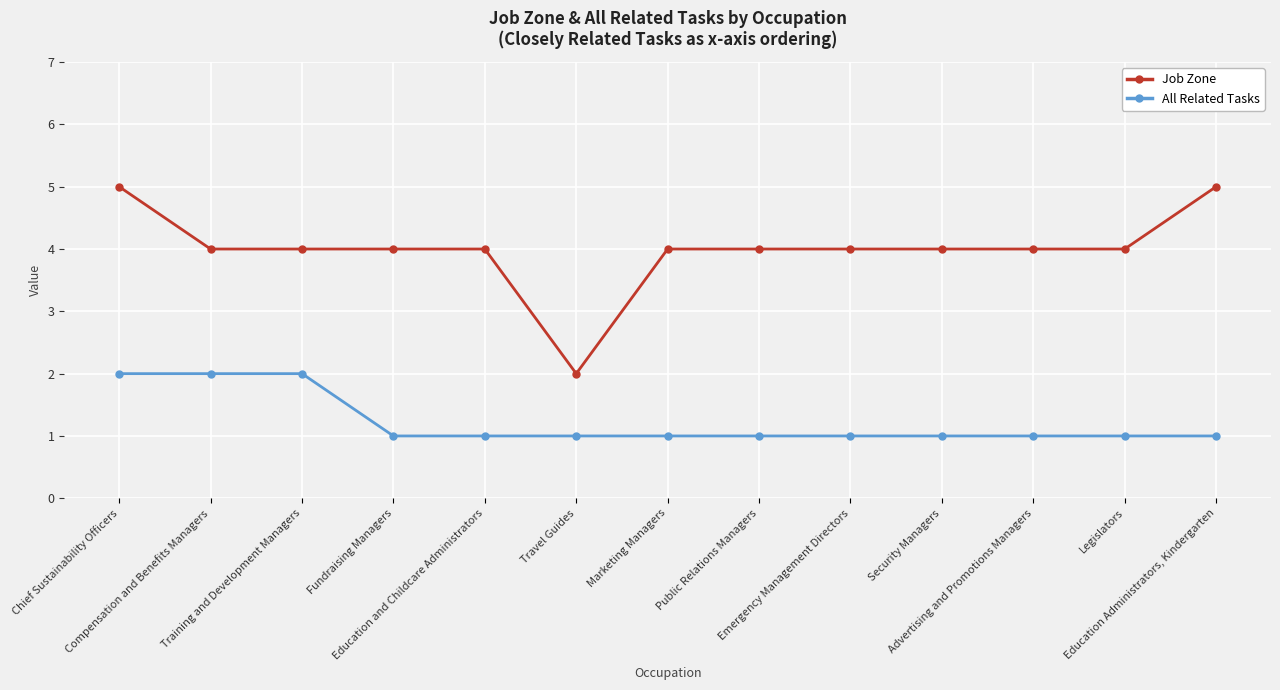

What are all the series names shown in the legend?

Job Zone, All Related Tasks